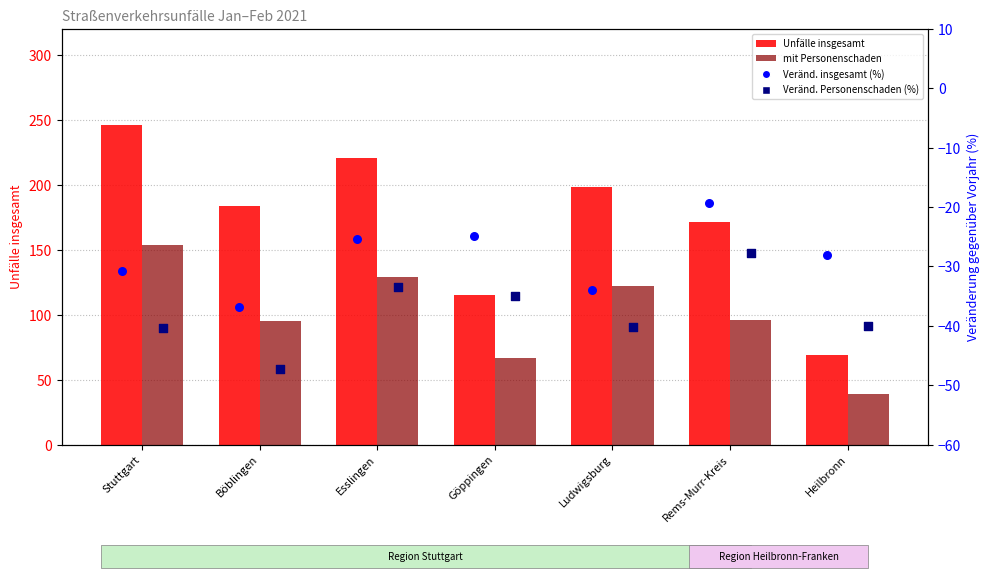

Which series reaches the minimum Y coordinate?

Veränd. Personenschaden (%)